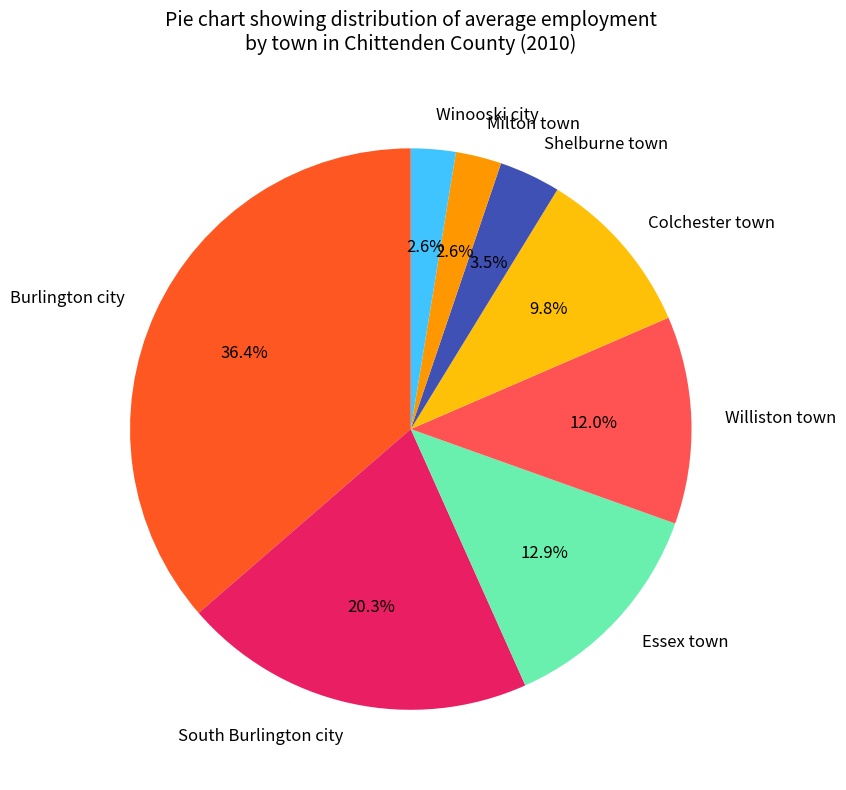

Which has a higher value, South Burlington city or Winooski city?

South Burlington city